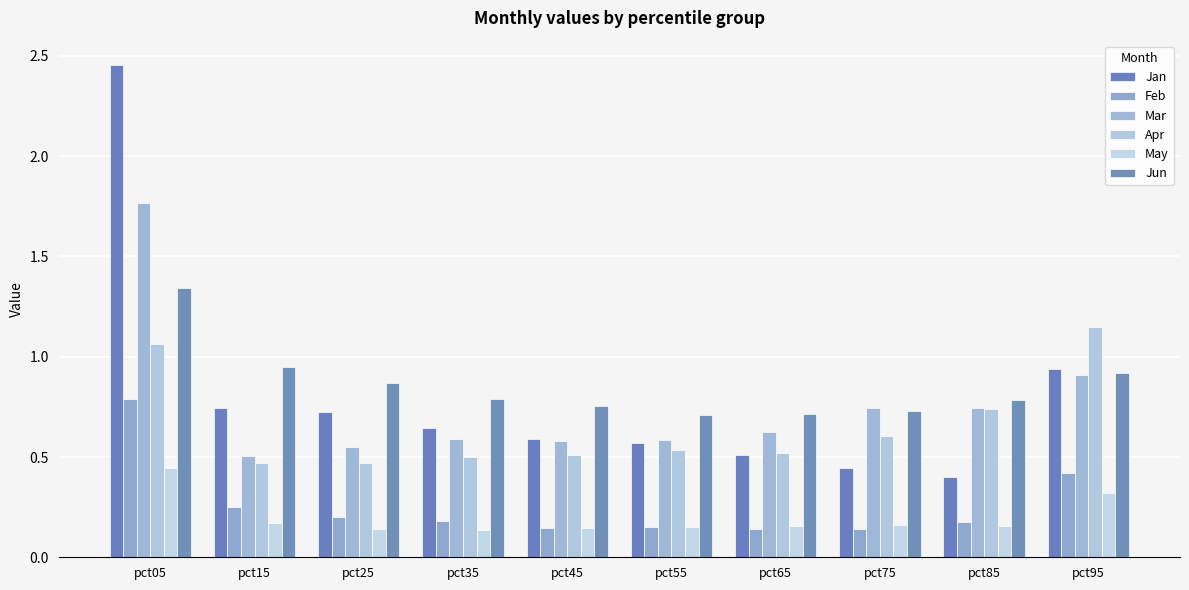

What are all the series names shown in the legend?

Jan, Feb, Mar, Apr, May, Jun